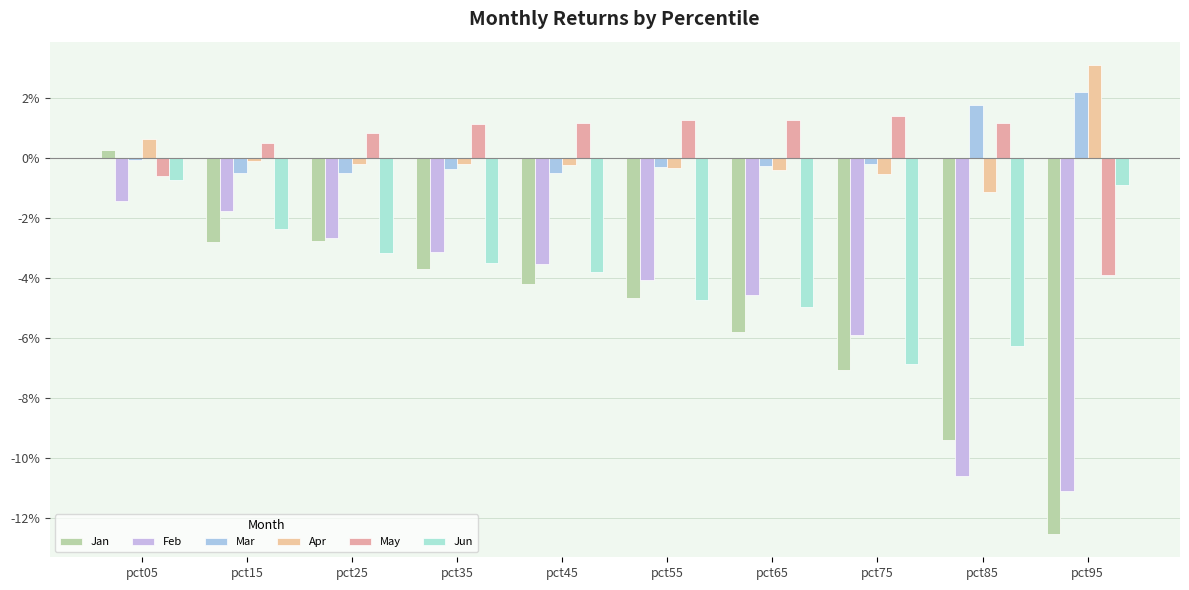

What are all the series names shown in the legend?

Jan, Feb, Mar, Apr, May, Jun